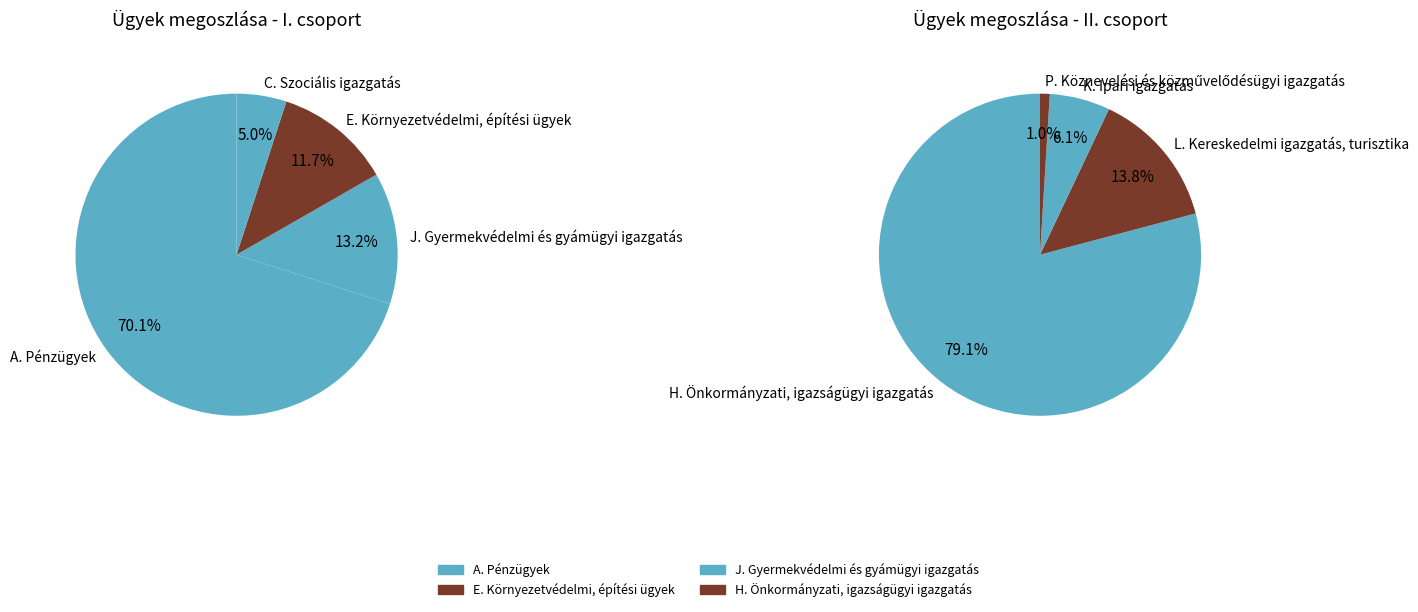

Approximately how many times larger is the value at A. Pénzügyek compared to E. Környezetvédelmi, építési ügyek?

6.0